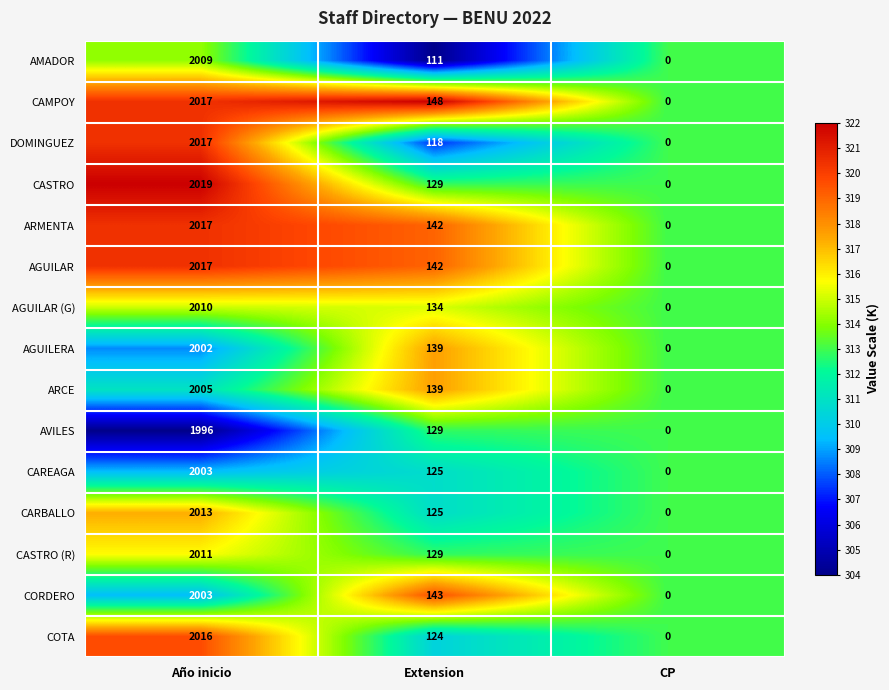

True or false: CARBALLO has a value of 2013 at Año inicio.

True